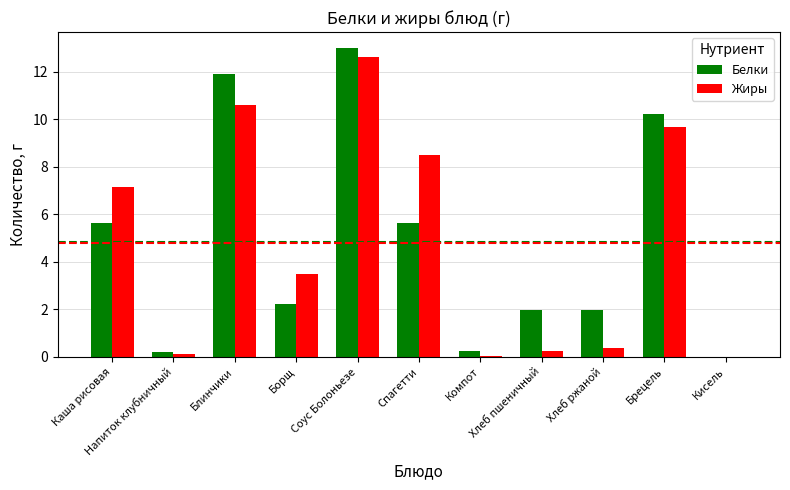

What are all the series names shown in the legend?

Белки, Жиры